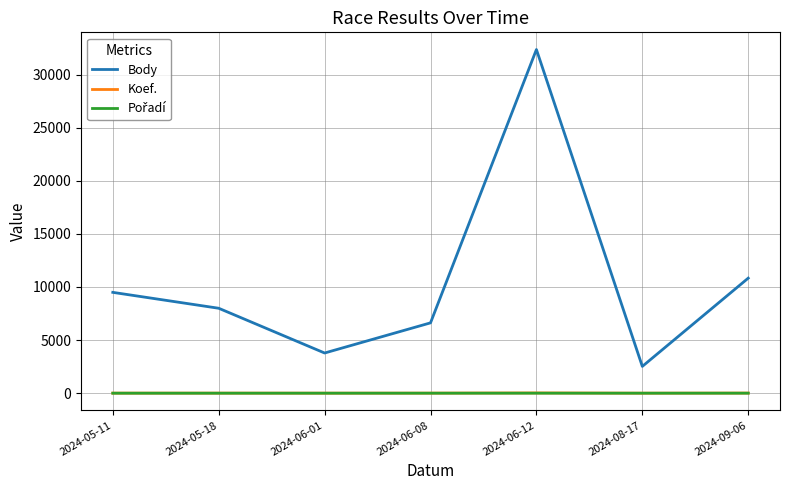

What is the spread (max minus min) of values at 2024-08-17?

2522